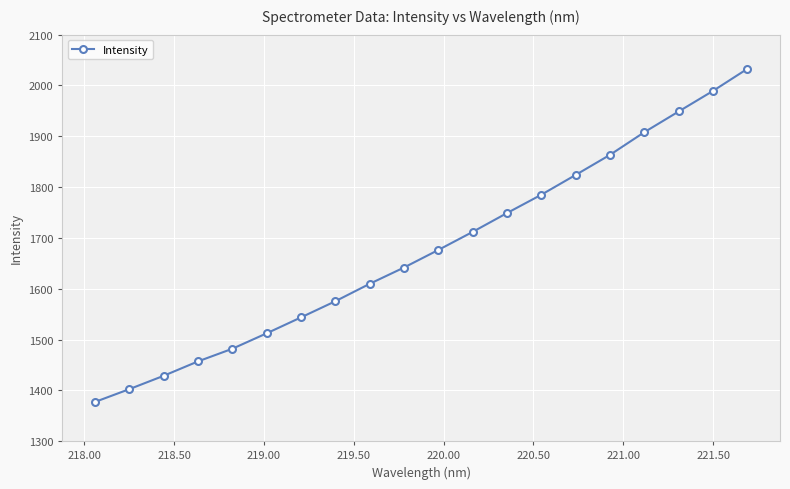

True or false: there are more than 2 points higher than both neighbors.

False